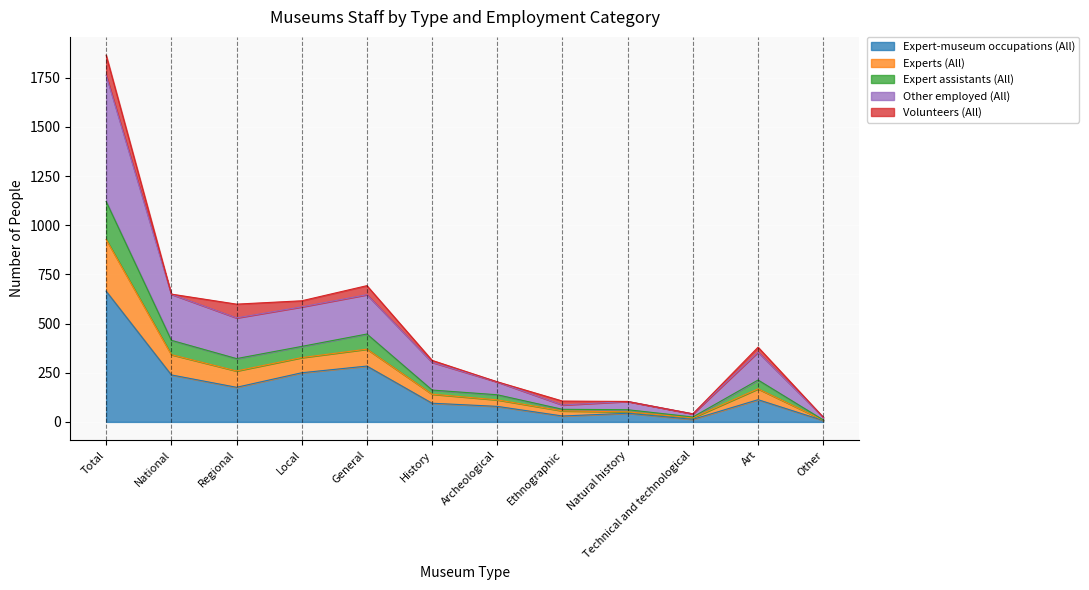

What is the label of the 9th point from the left?

Natural history